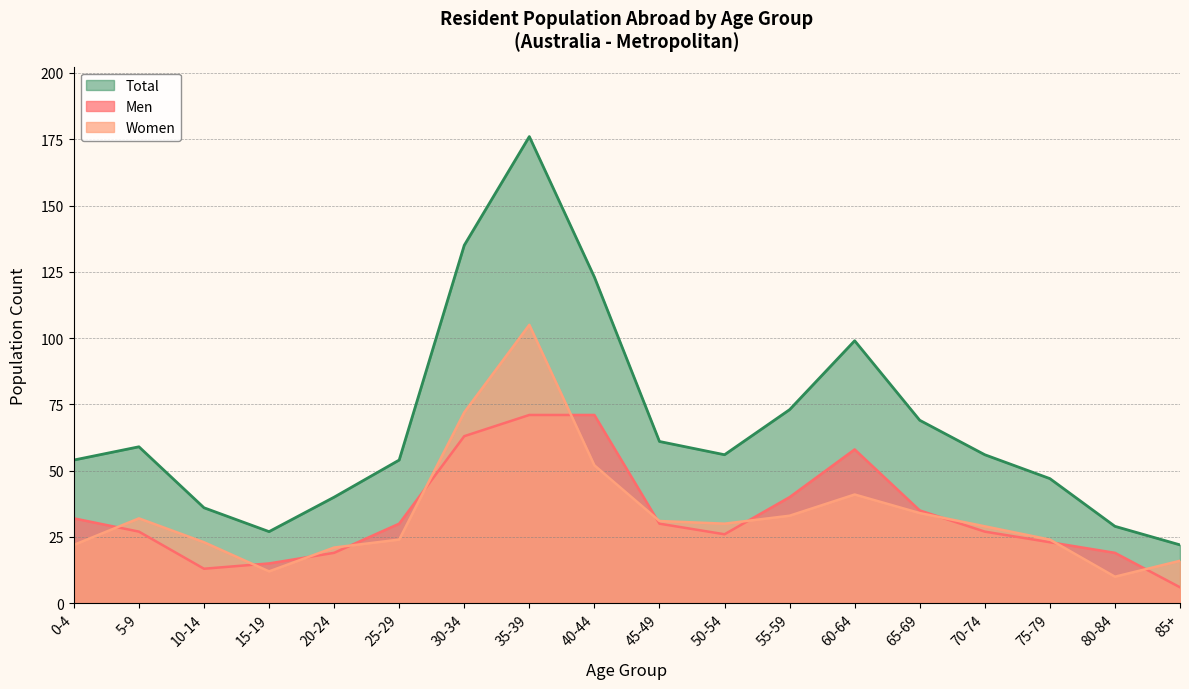

Where does the Men series first go above 30?

0-4